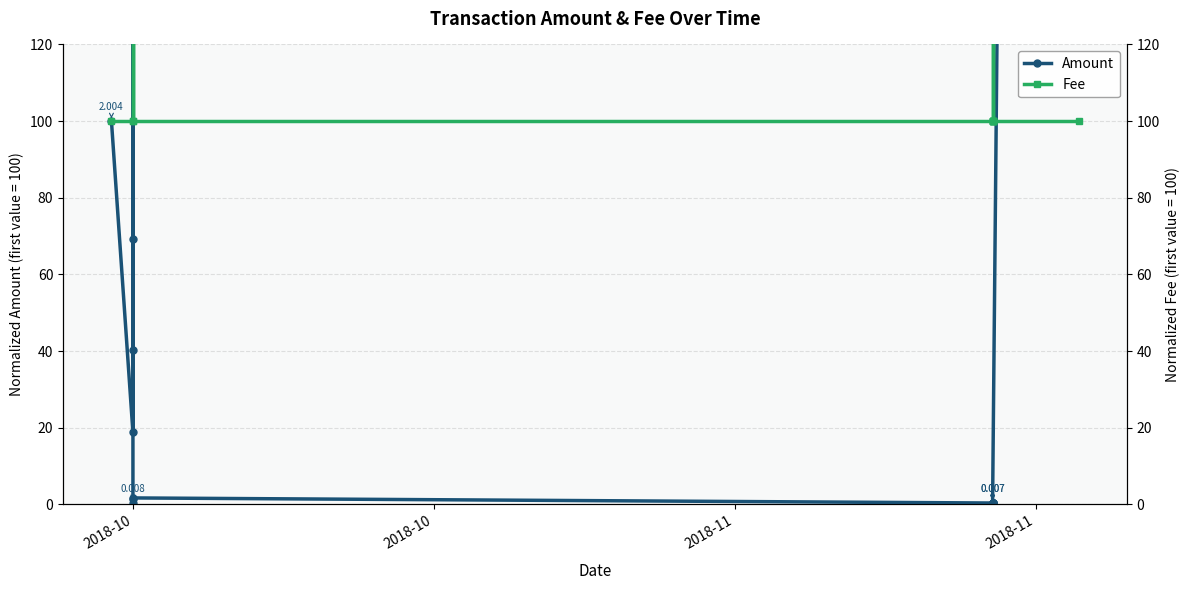

List the series in order of their overall mean, lowest first.

Fee, Amount